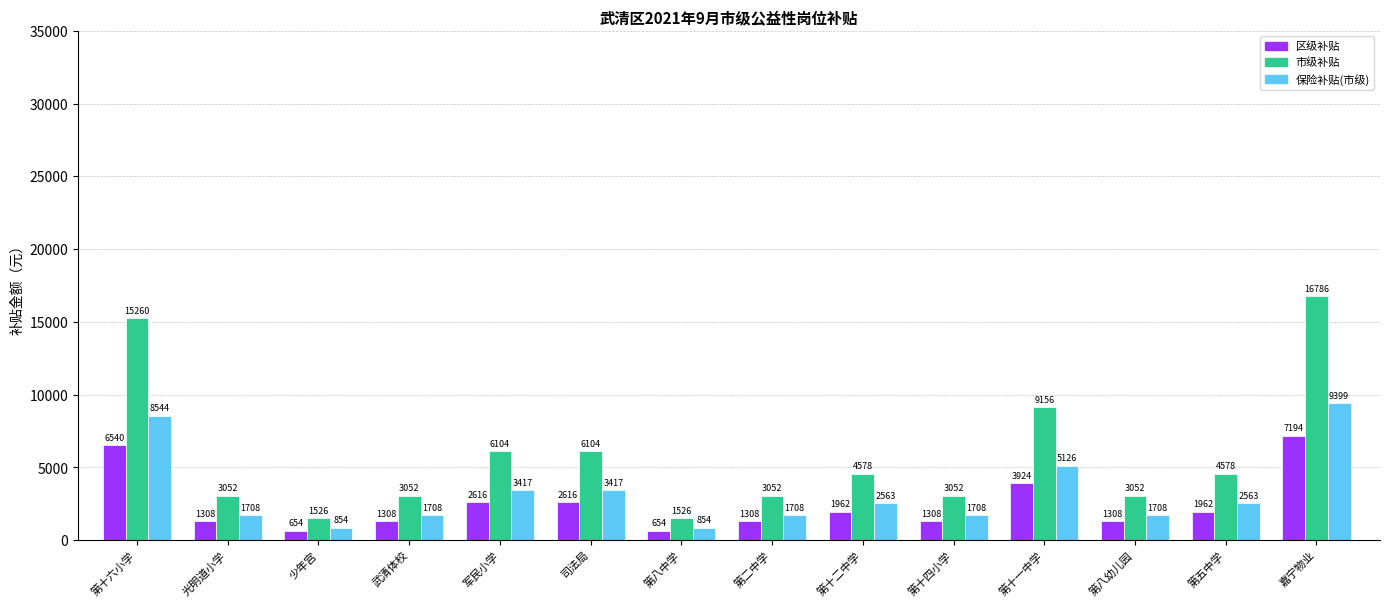

At which label does 市级补贴 first exceed 4578?

第十六小学